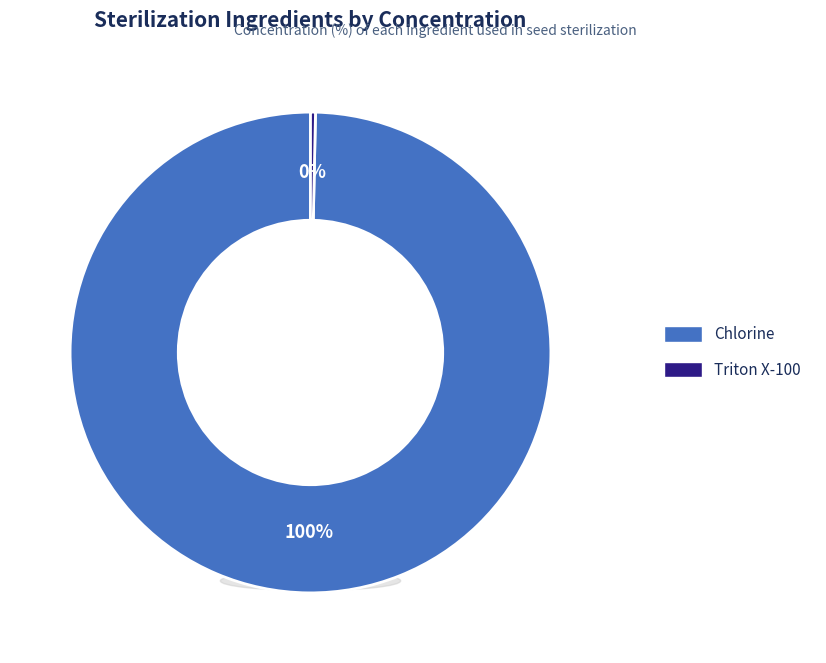

What is the change in value from Chlorine to Triton X-100?

-29.9